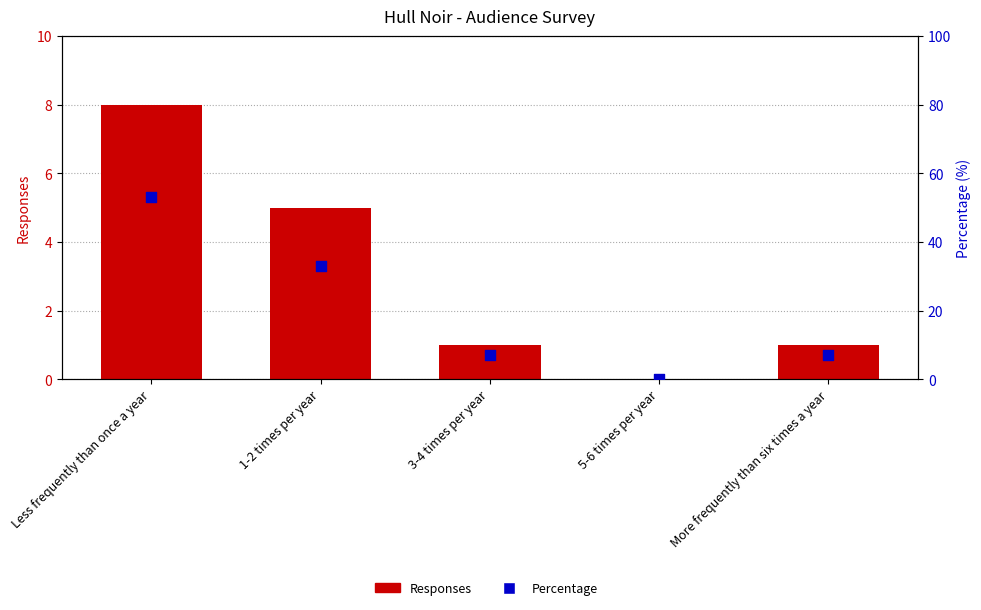

What are all the series names shown in the legend?

Responses, Percentage